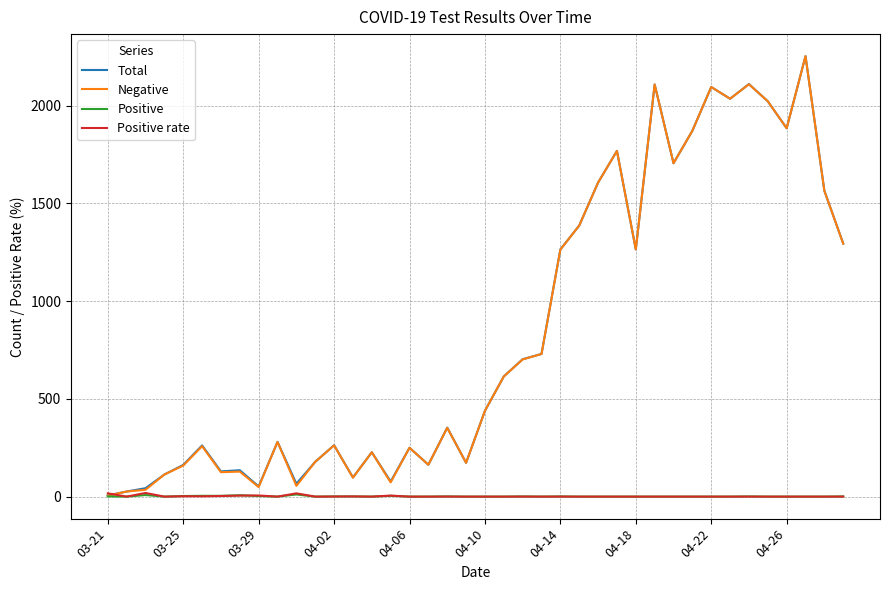

What is the greatest value displayed?

2254.0